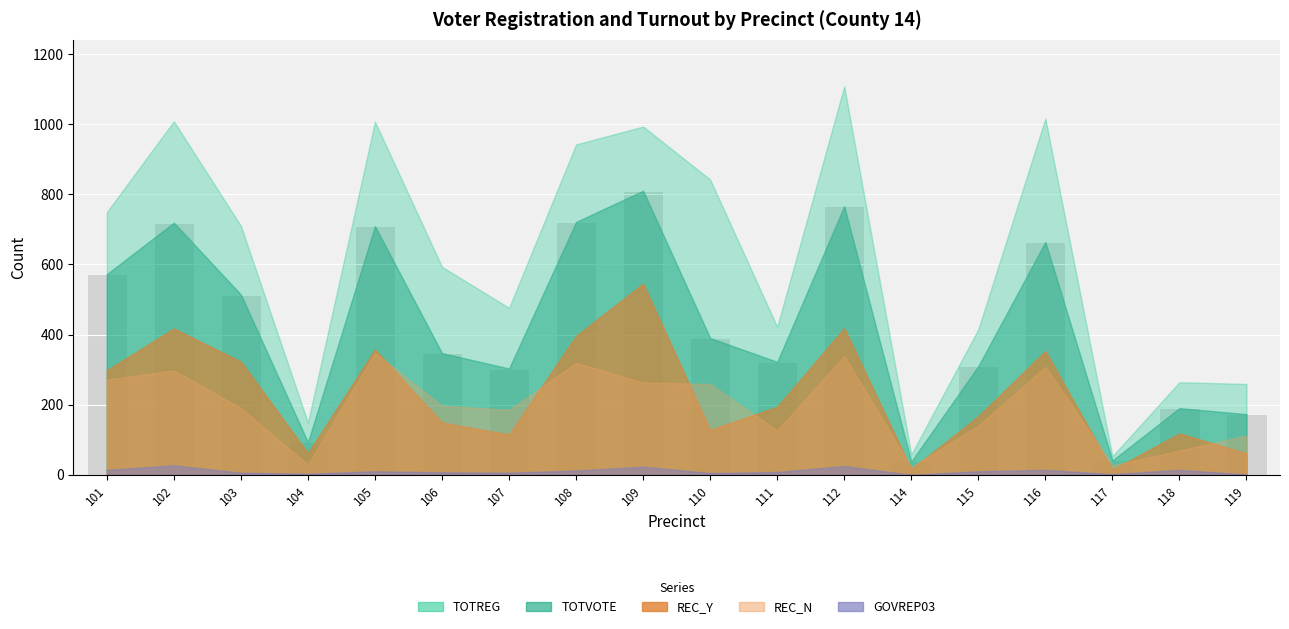

What is the ratio of the value at 108 to the value at 106?

2.1